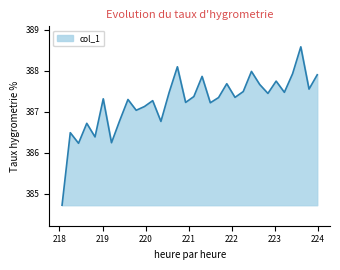

How many lines are shown in the chart?

1